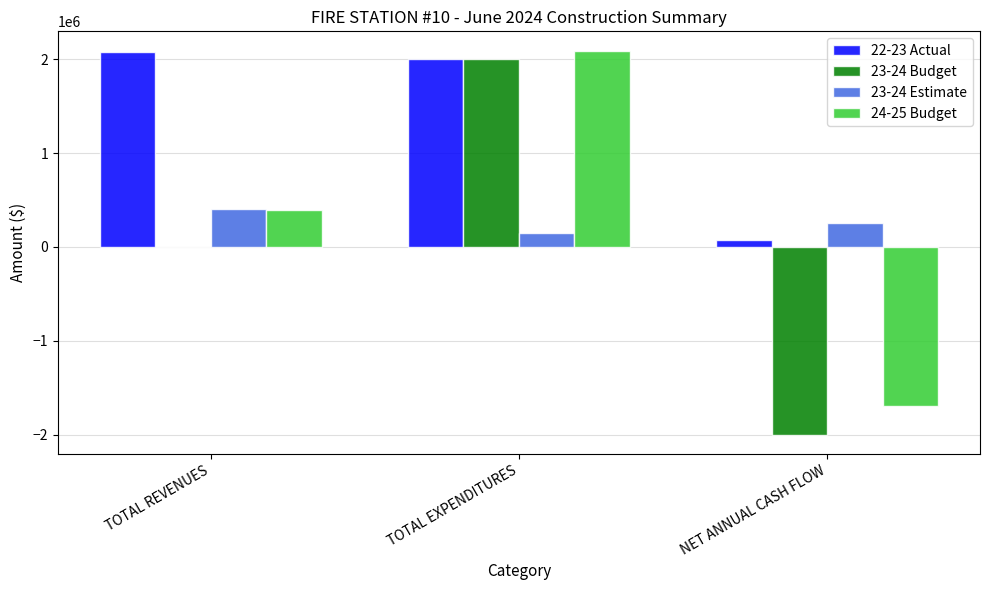

What is the spread (max minus min) of values at TOTAL EXPENDITURES?

1943467